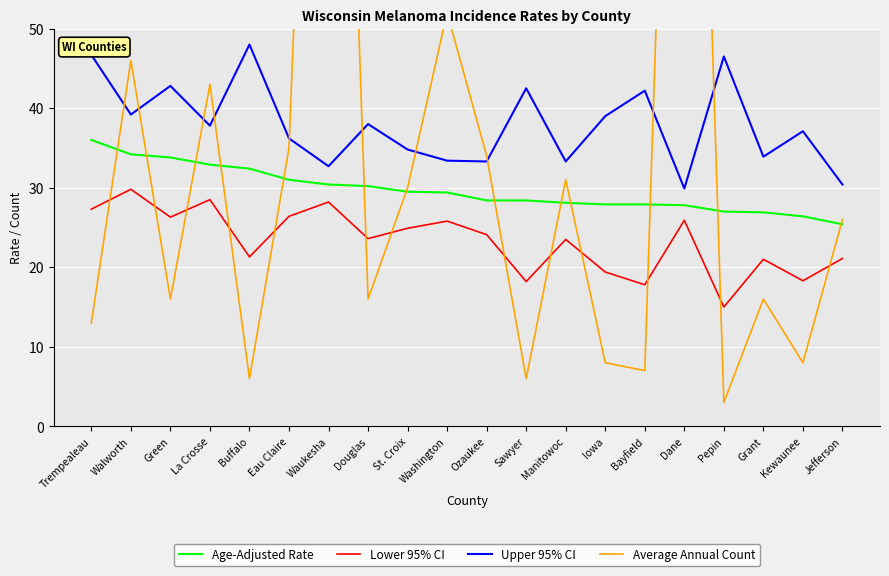

At which category is the sum across all series the highest?

Waukesha